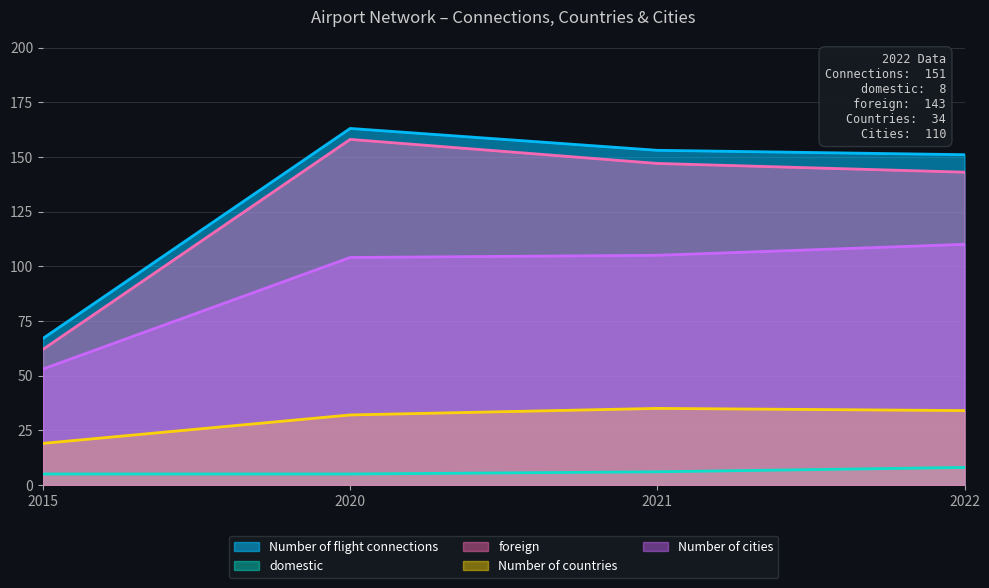

At how many categories does at least one series exceed 94?

3